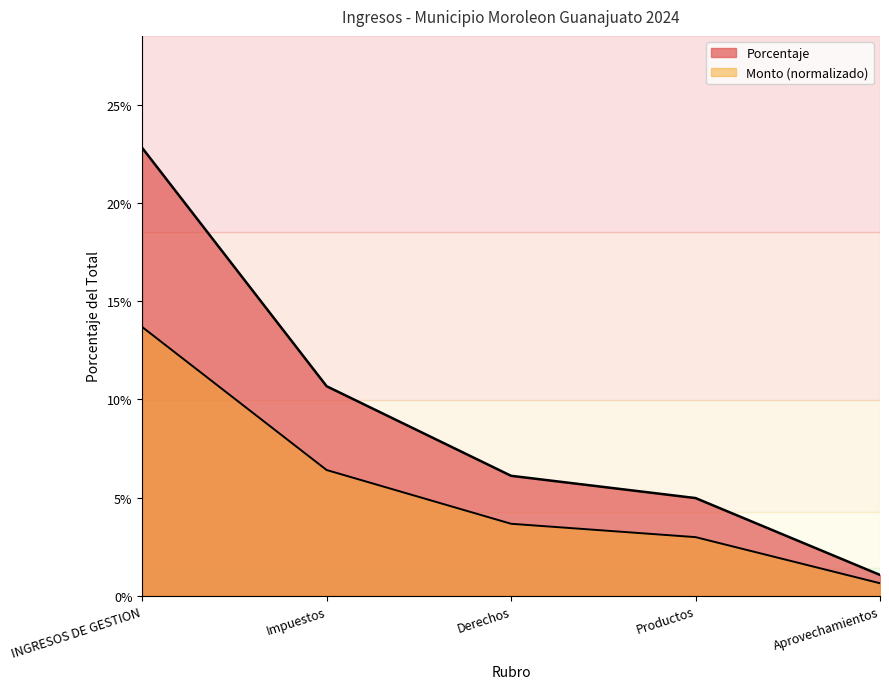

At which category is the sum across all series the highest?

INGRESOS DE GESTION